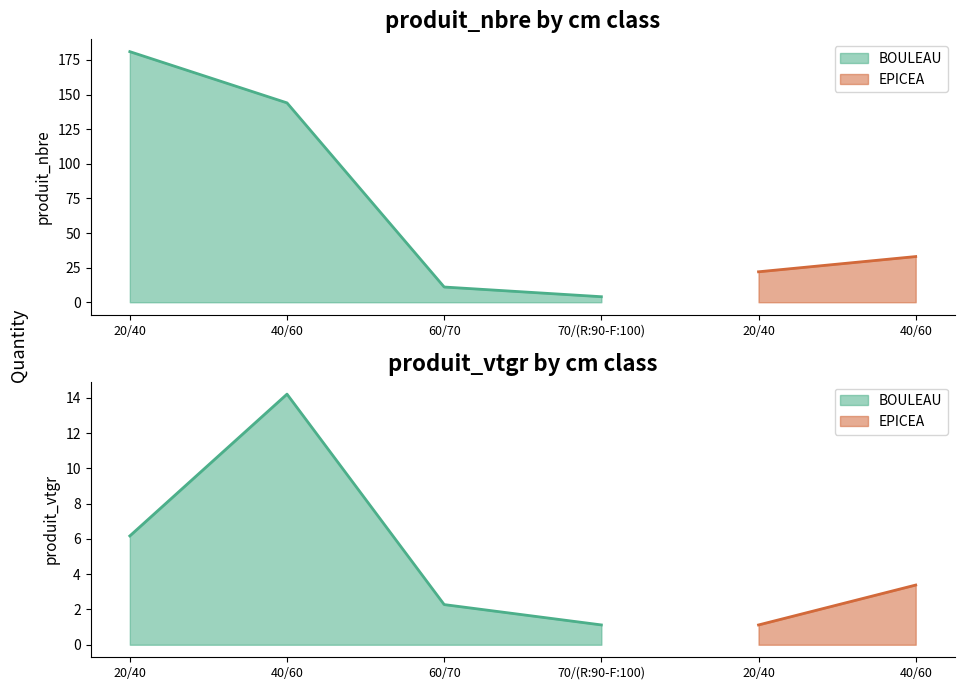

What is the sum of all produit_nbre values?

395.0